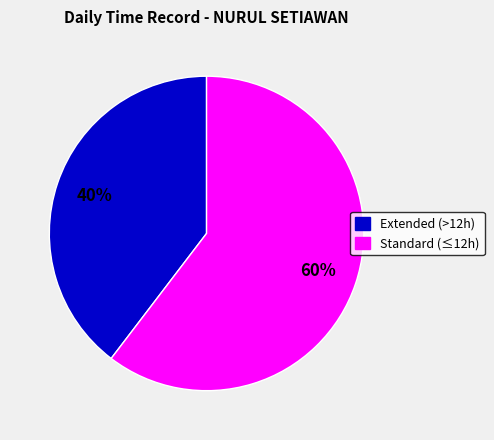

Is there any slice that represents more than half of the pie?

Yes